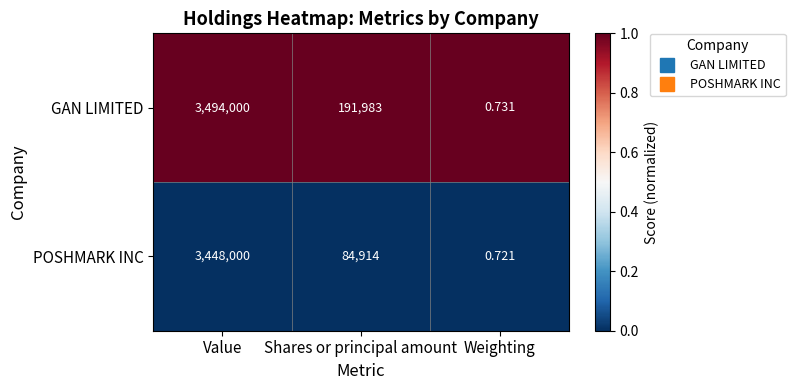

At Weighting, list the series in order from largest to smallest.

GAN LIMITED, POSHMARK INC